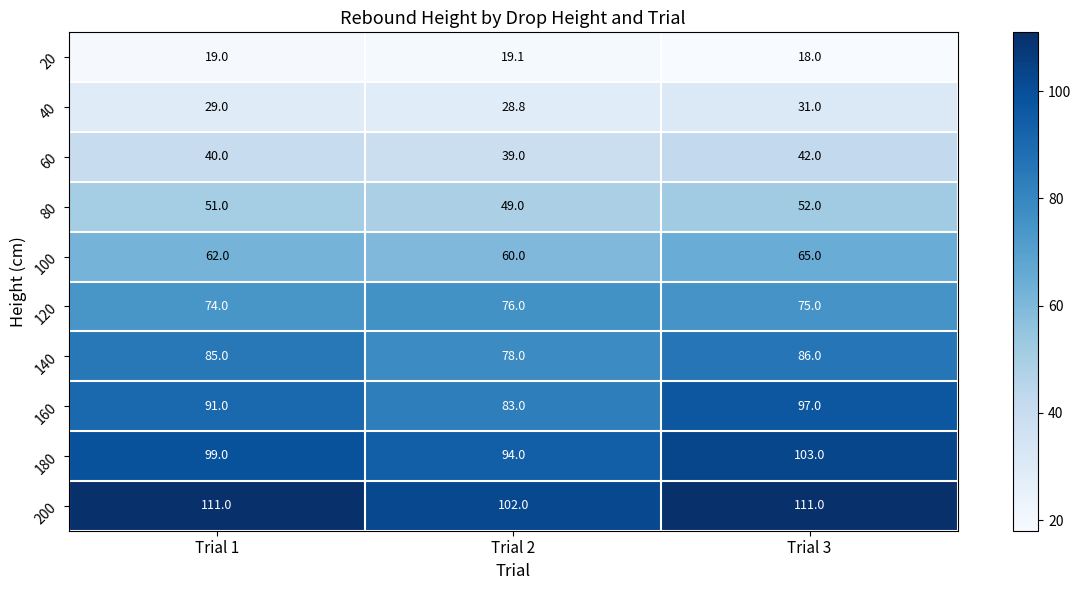

Reading left to right, extract all data points from this chart.

20: Trial 1=19.0	Trial 2=19.1	Trial 3=18.0
40: Trial 1=29.0	Trial 2=28.8	Trial 3=31.0
60: Trial 1=40.0	Trial 2=39.0	Trial 3=42.0
80: Trial 1=51.0	Trial 2=49.0	Trial 3=52.0
100: Trial 1=62.0	Trial 2=60.0	Trial 3=65.0
120: Trial 1=74.0	Trial 2=76.0	Trial 3=75.0
140: Trial 1=85.0	Trial 2=78.0	Trial 3=86.0
160: Trial 1=91.0	Trial 2=83.0	Trial 3=97.0
180: Trial 1=99.0	Trial 2=94.0	Trial 3=103.0
200: Trial 1=111.0	Trial 2=102.0	Trial 3=111.0